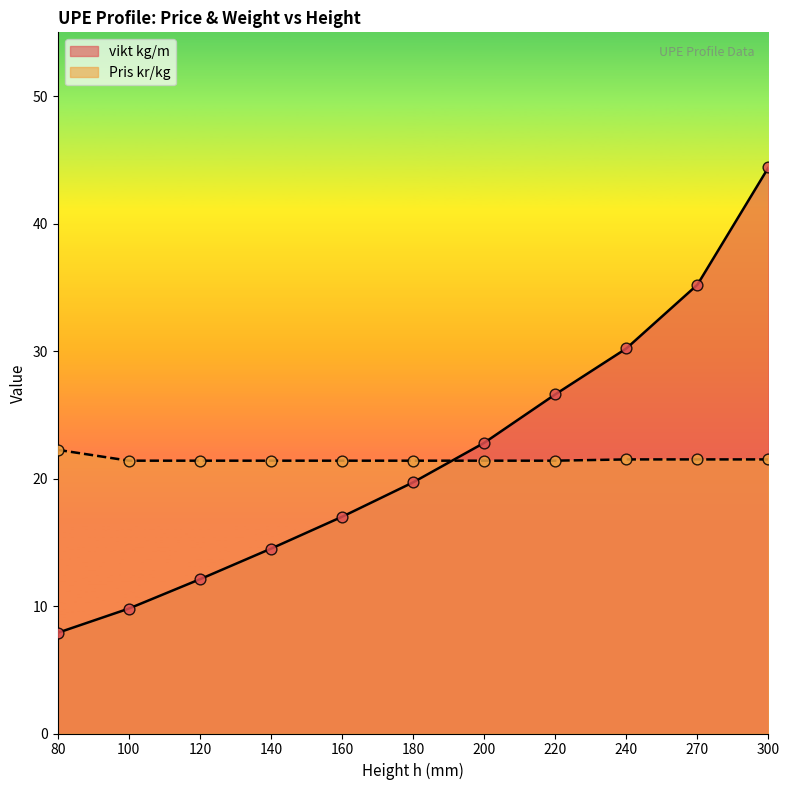

What is the total value across all series at 160?

38.4